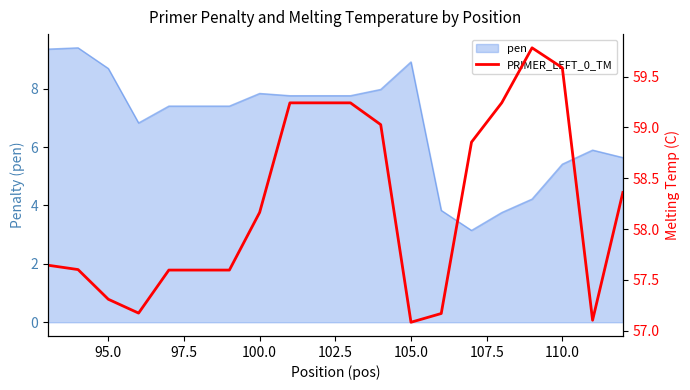

What is the minimum value for pen?

3.1